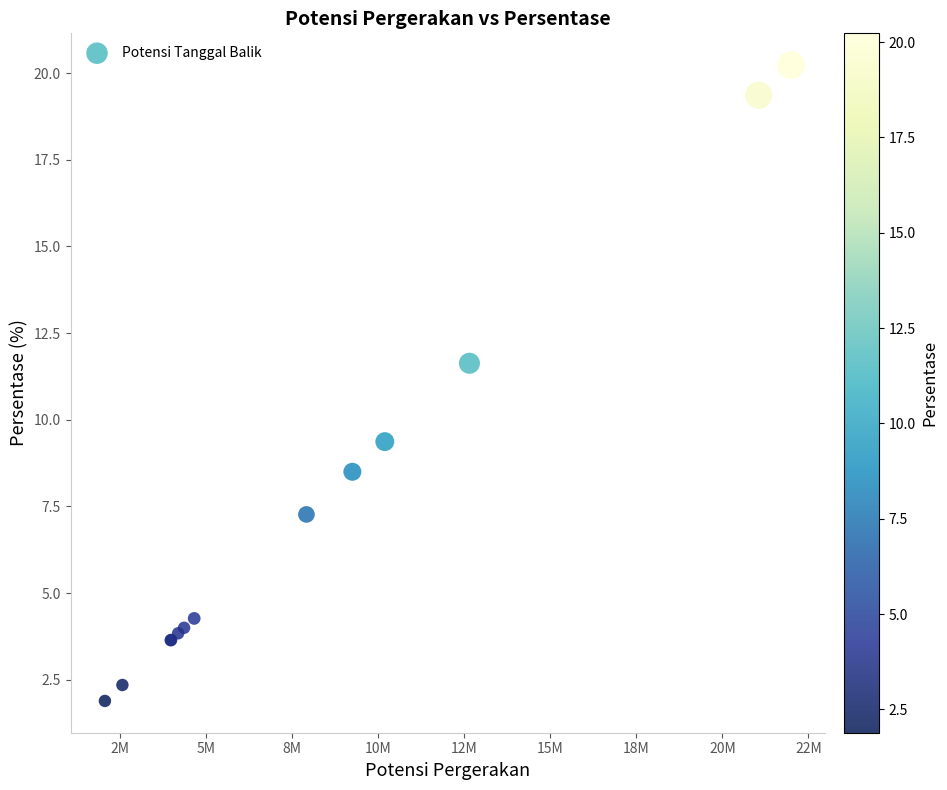

What Y value in the scatter plot is closest to 11?

11.6